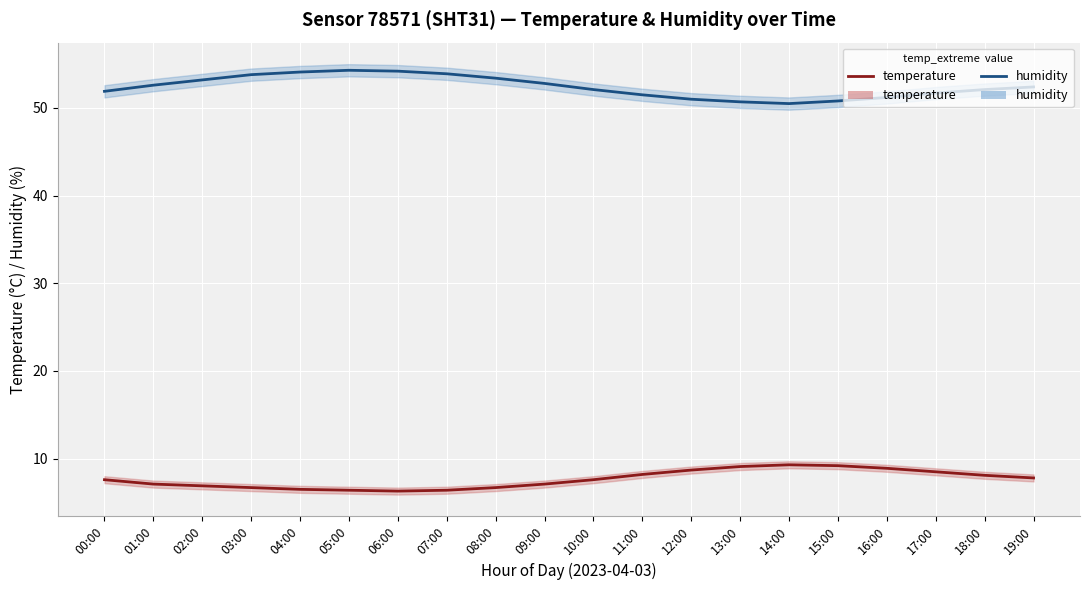

What is the spread (max minus min) of values at 14:00?

41.2